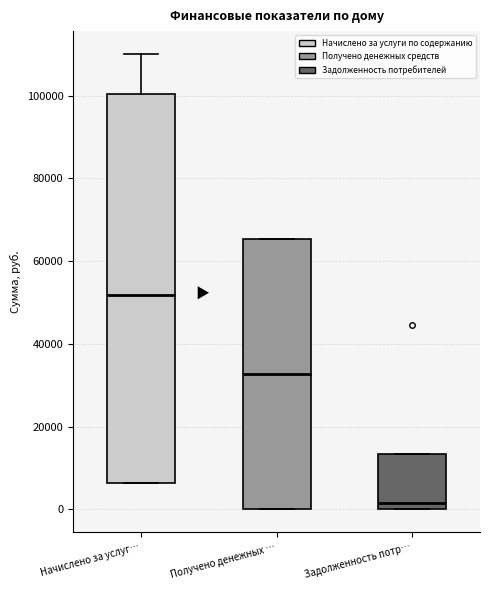

Where does the median line of the box for Задолженность потр… sit on the y-axis? The values are not printed on the chart, so give them approximately, as read against the axis.

2000